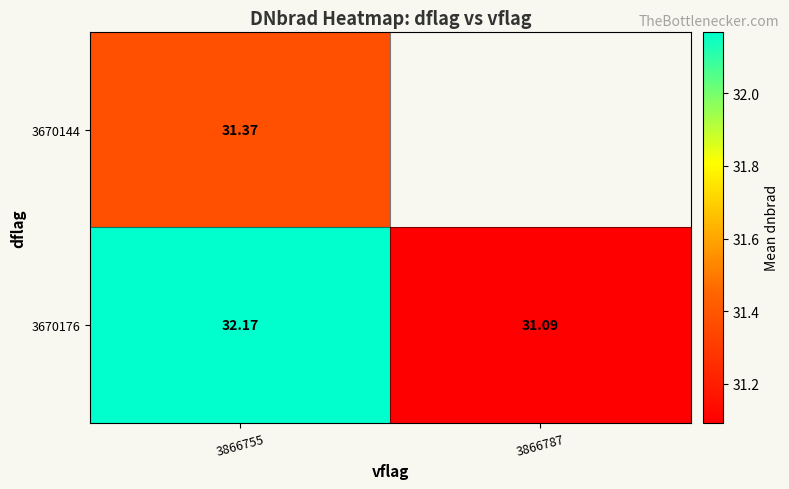

What is the minimum value for 3670176?

31.1